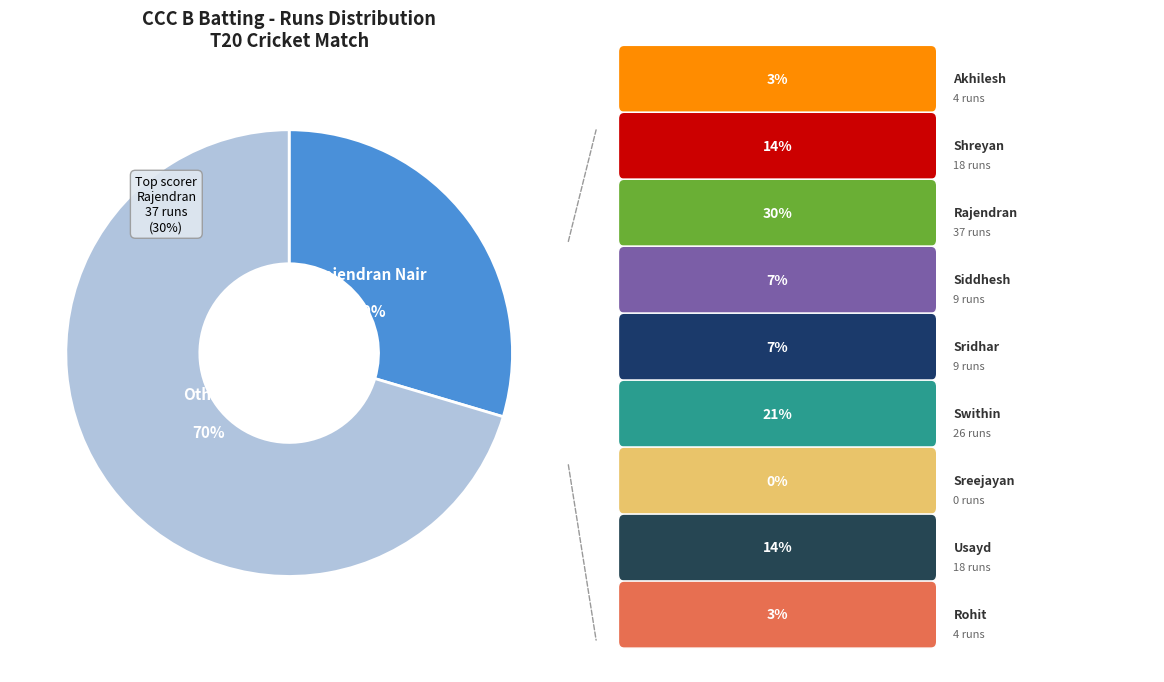

To the nearest percent, what percentage of the pie is Rohit Thakur?

3%